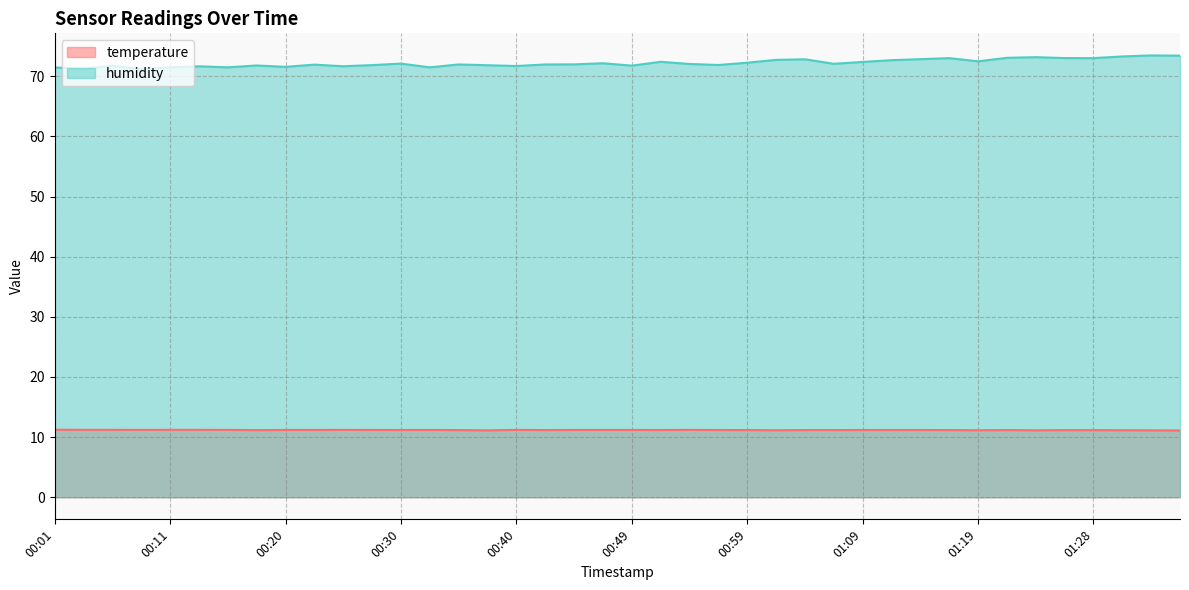

Count the temperature values in the range 11 to 12.

40